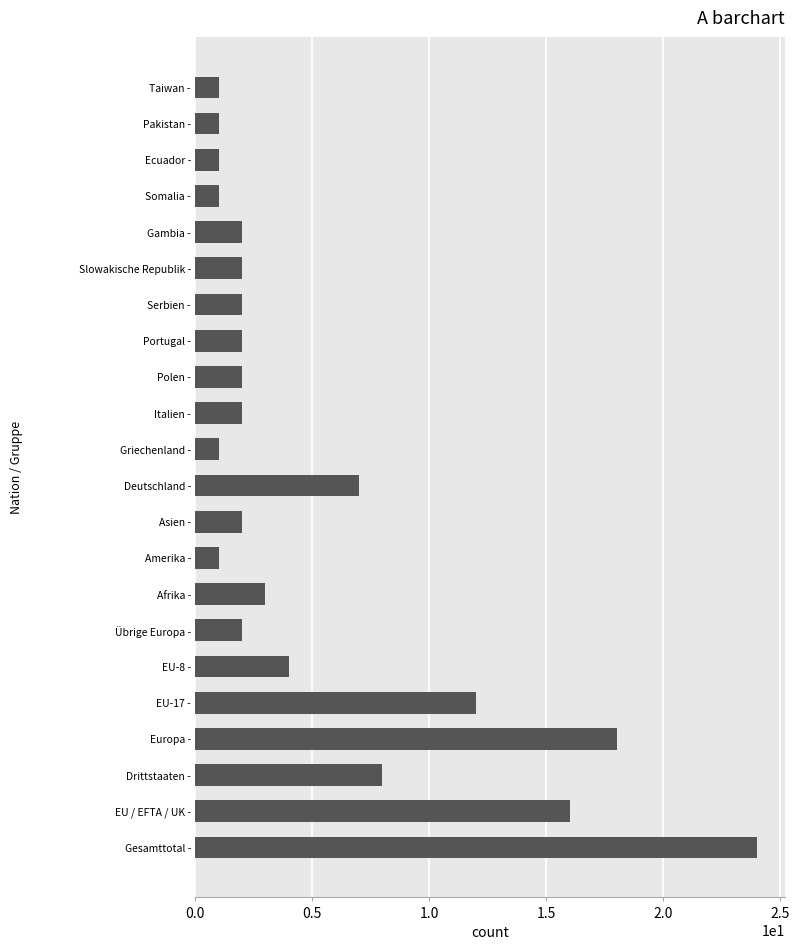

How many bars are there in total?

22